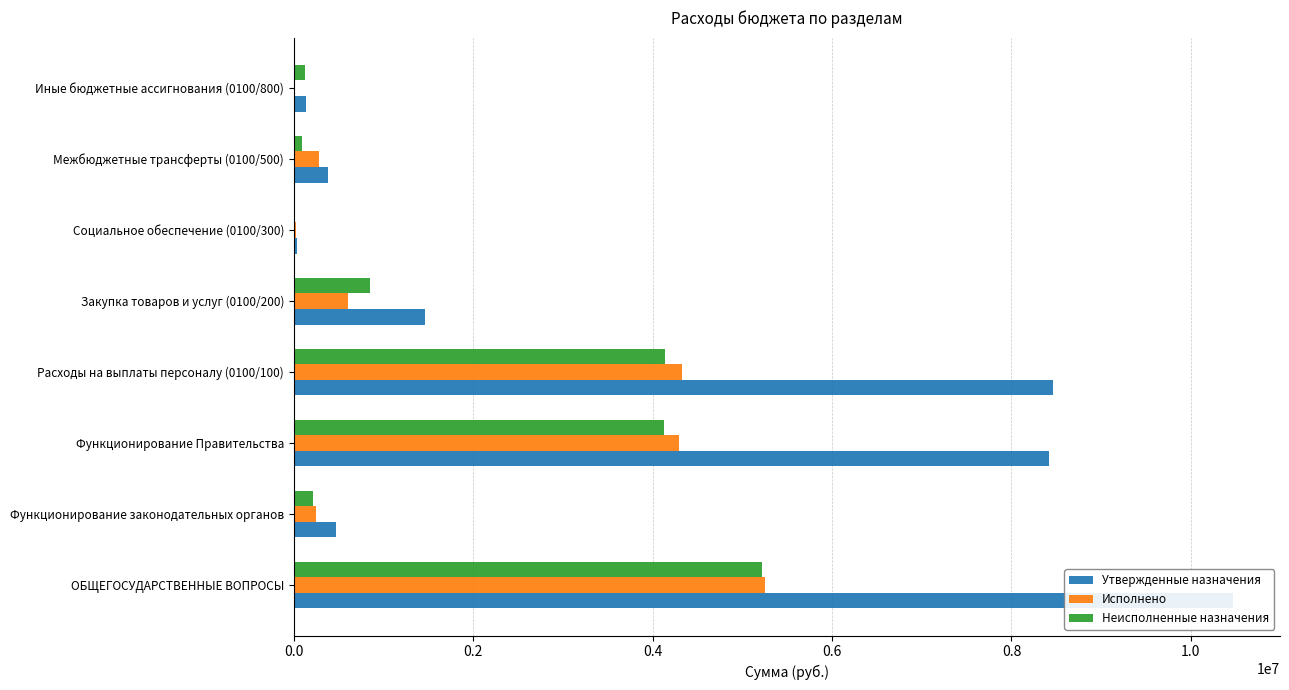

What is the approximate value of Исполнено at Межбюджетные трансферты (0100/500)?

283764.0